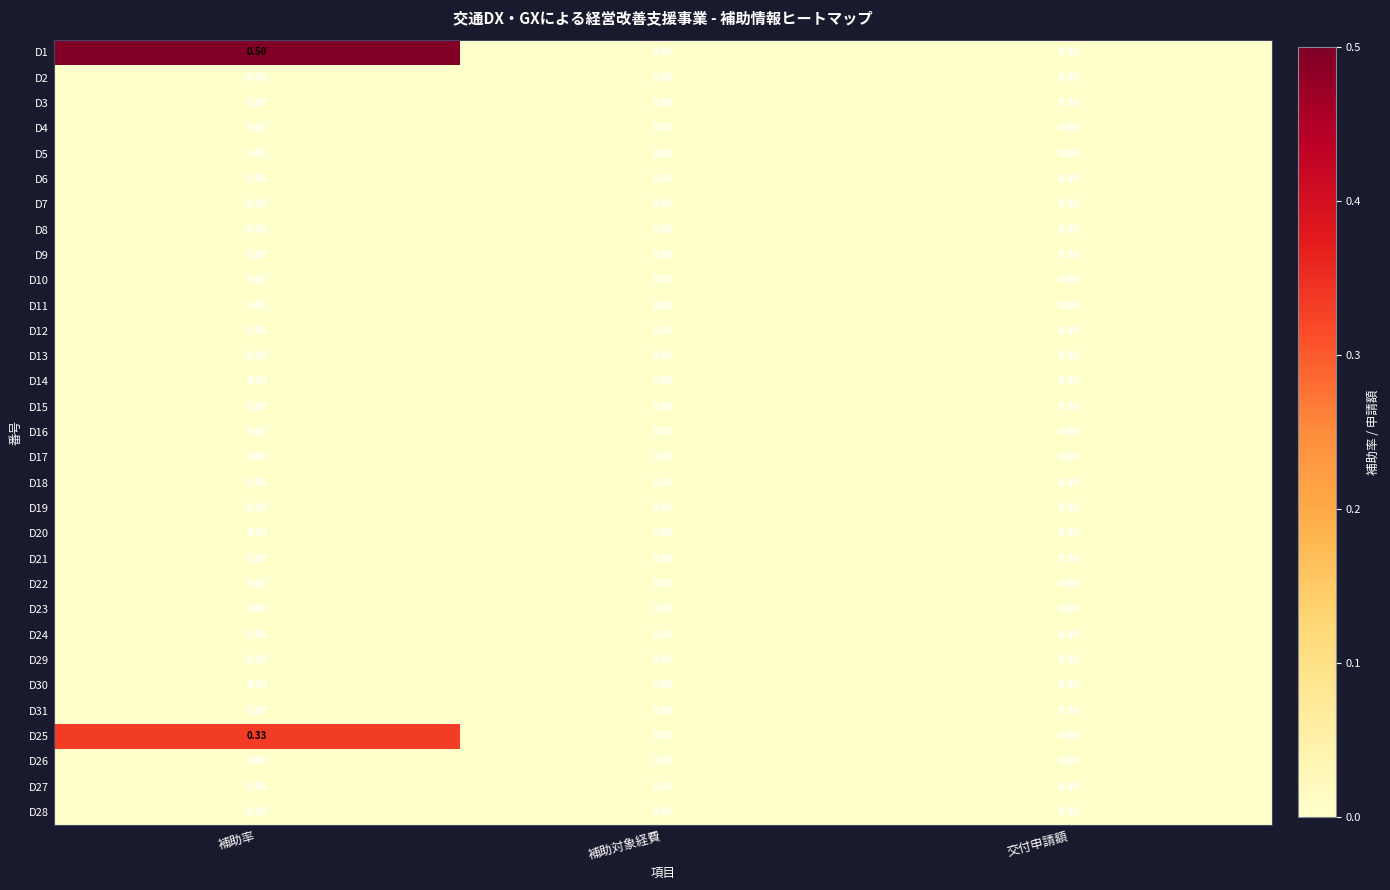

At which category is the sum across all series the highest?

補助率